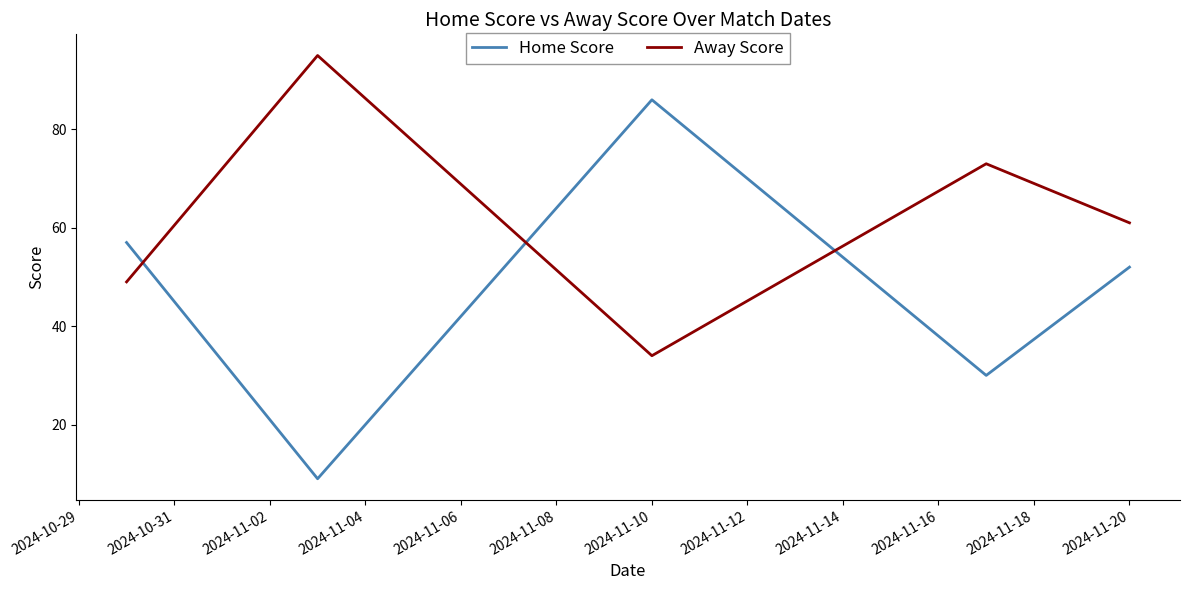

What is the maximum value for Home Score?

86